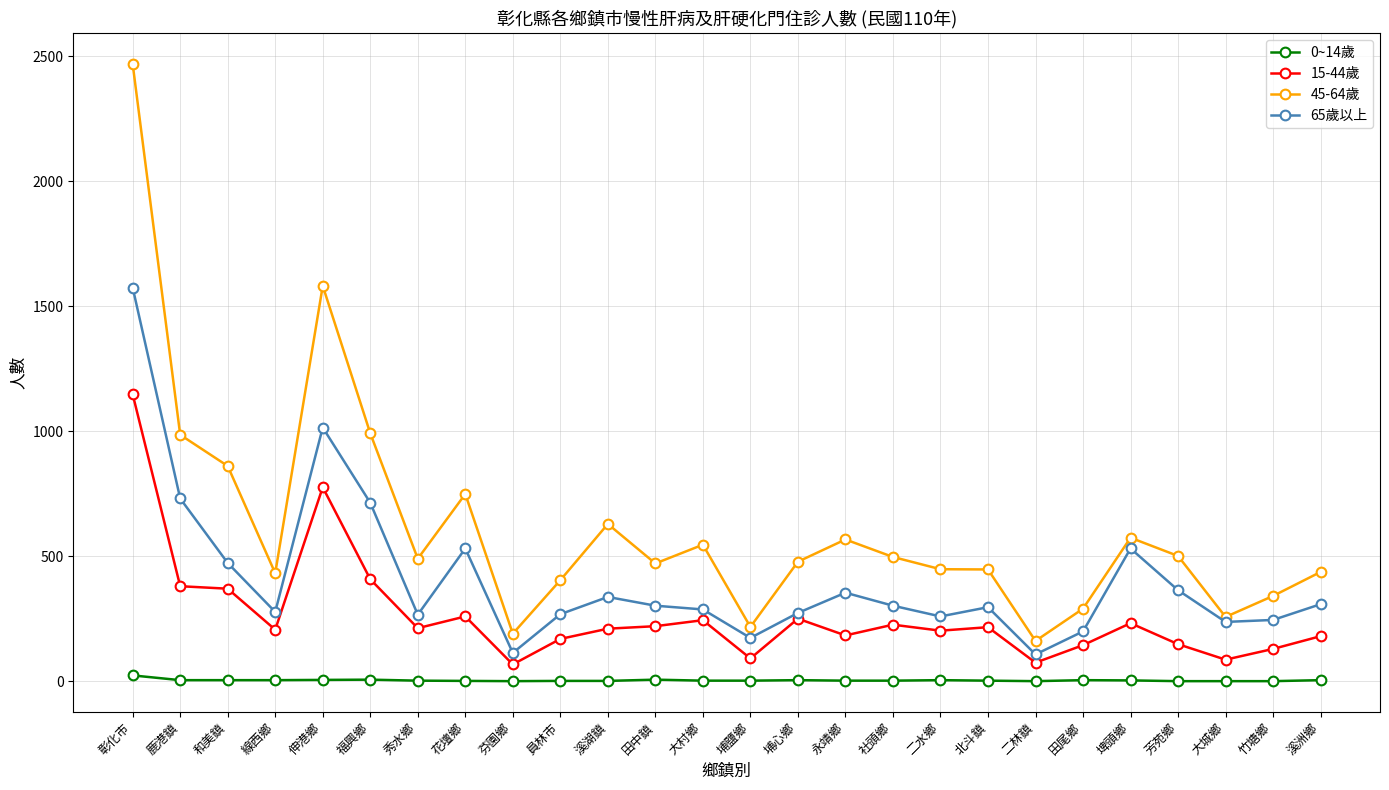

Which series has the widest spread of values?

45-64歲